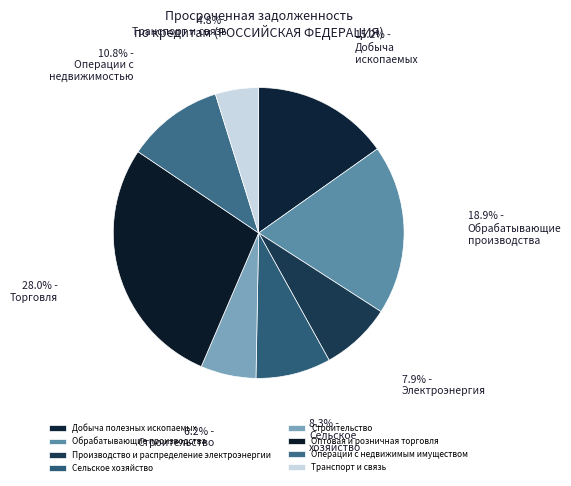

What percentage is the Производство и распределение электроэнергии slice, to the nearest percent?

8%